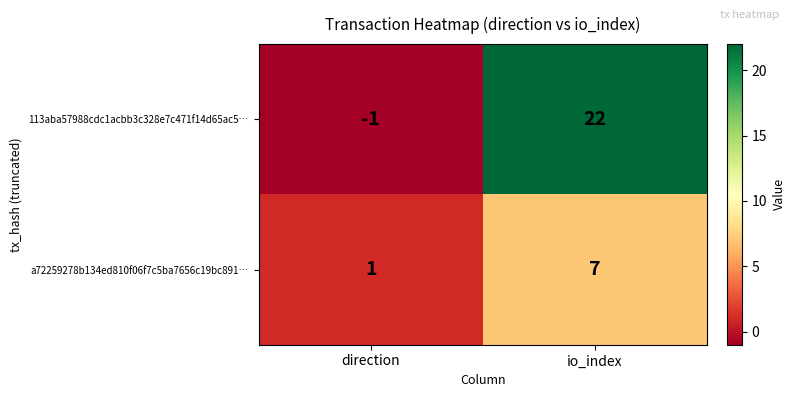

What is the spread (max minus min) of values at direction?

2